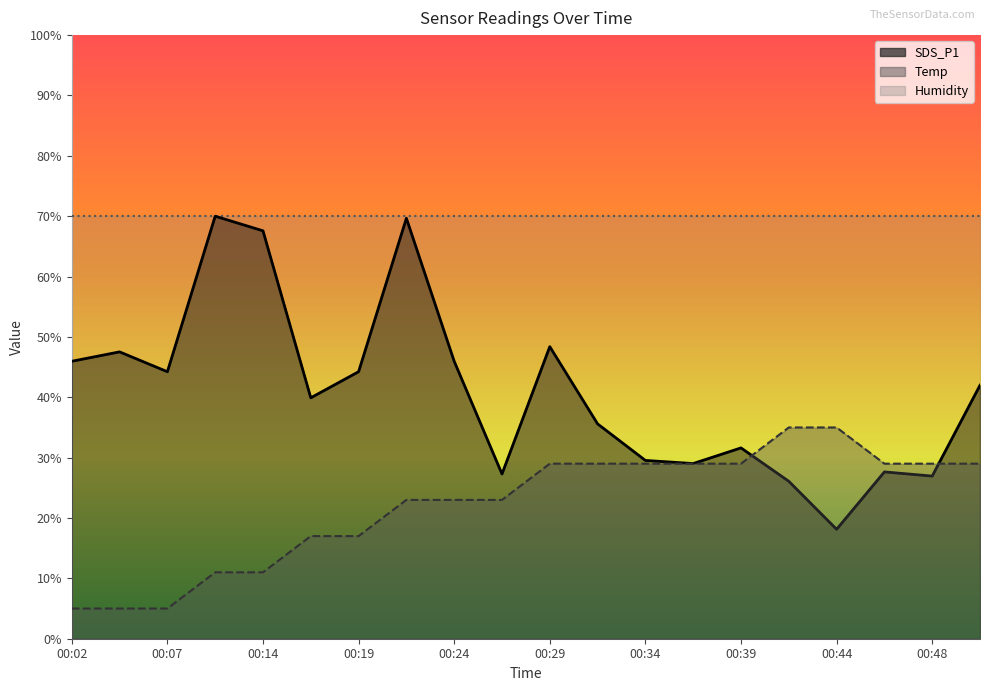

Which series has the largest total across all categories?

Humidity